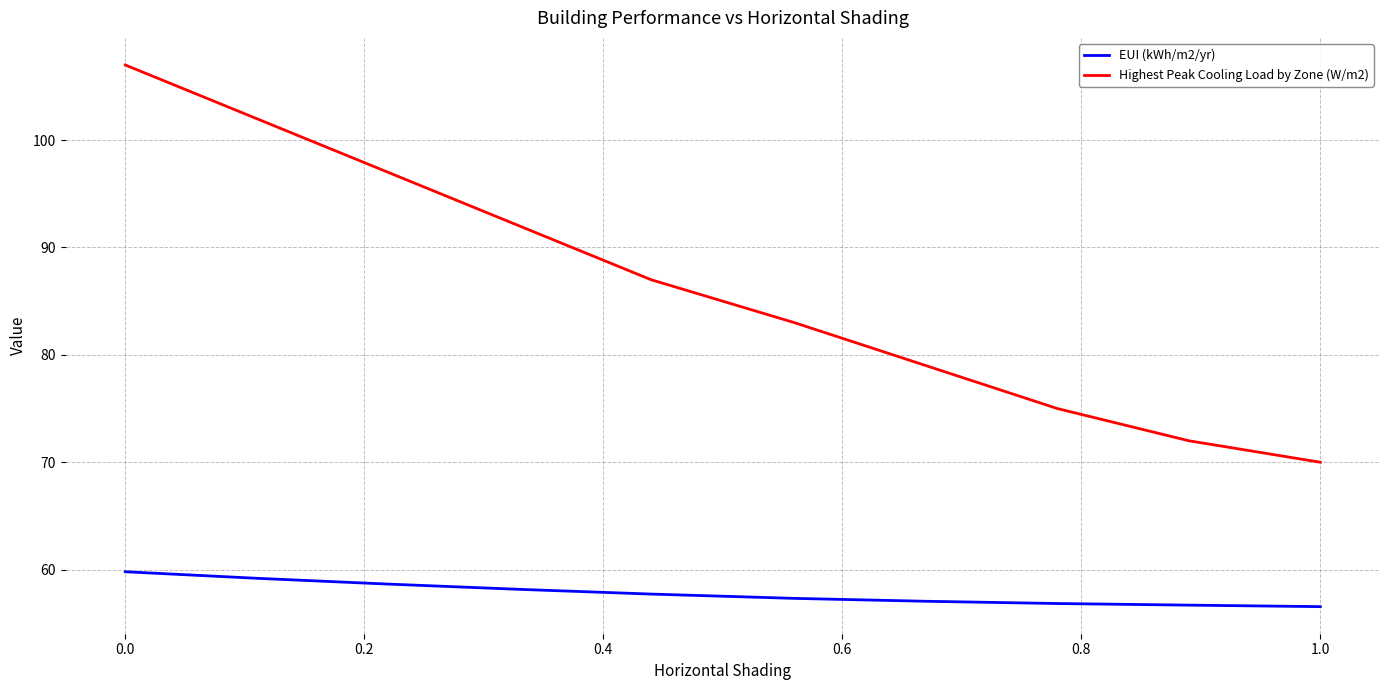

What is the difference between the maximum and minimum values in the Highest Peak Cooling Load by Zone (W/m2) series?

37.0